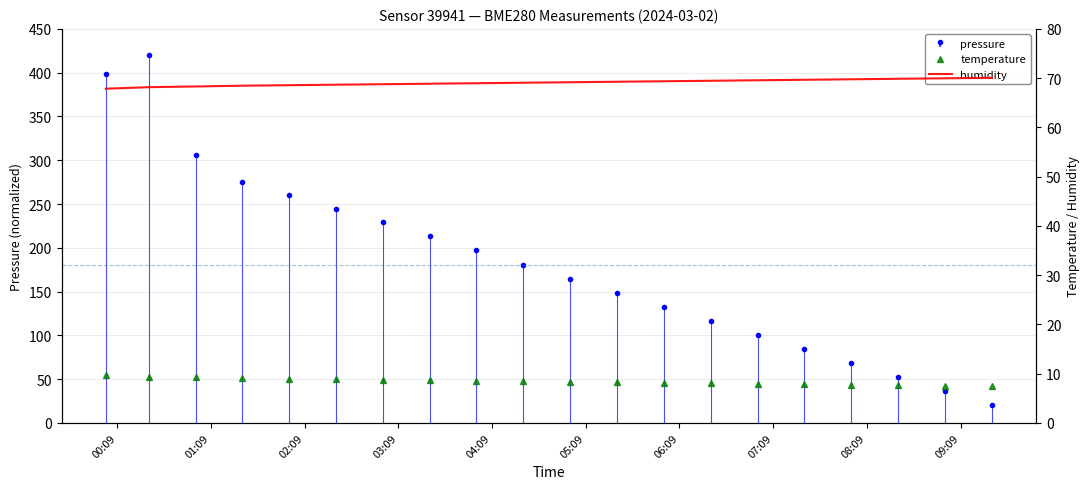

How many data points in temperature are less than 8?

6